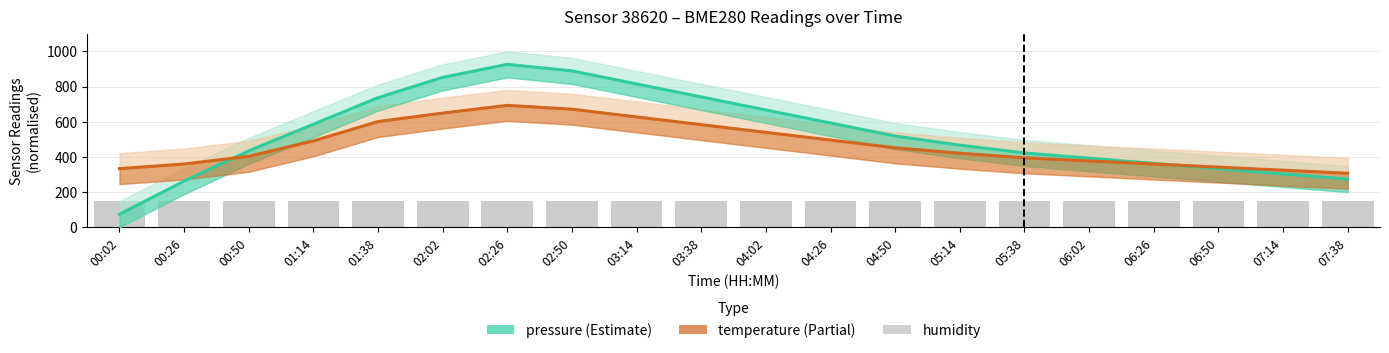

At 00:50, list the series in order from largest to smallest.

pressure, temperature, humidity